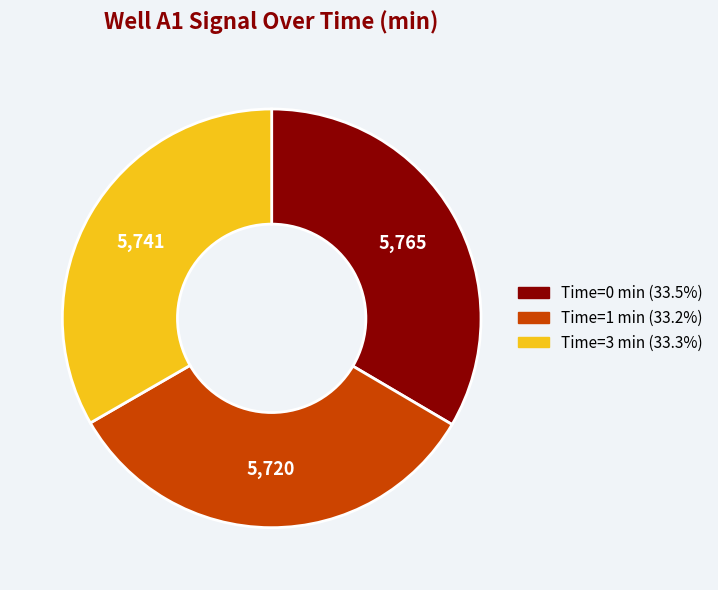

Does any single category account for the majority?

No